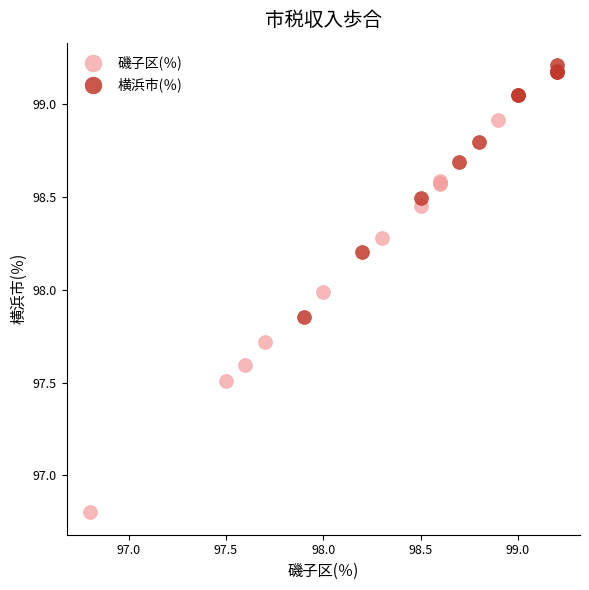

Which series contains the highest Y value?

横浜市(％)